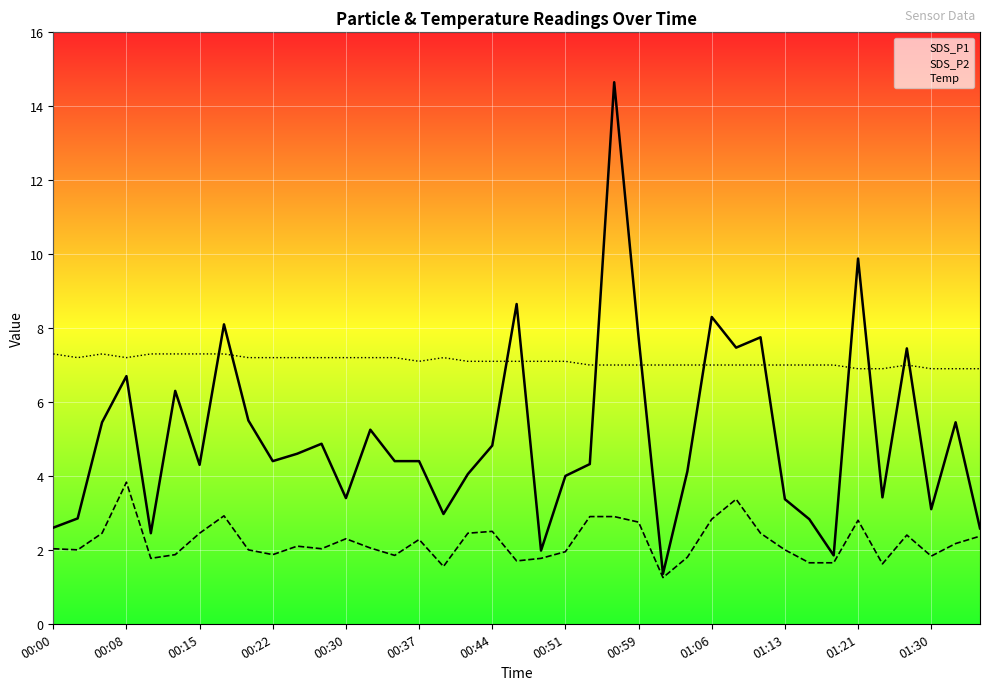

Reading right to left, list all the values displayed in this chart.

SDS_P1: 2.6	5.5	3.1	7.5	3.4	9.9	1.9	2.8	3.4	7.8	7.5	8.3	4.1	1.4	7.8	14.7	4.3	4.0	2.0	8.7	4.8	4.0	3.0	4.4	4.4	5.2	3.4	4.9	4.6	4.4	5.5	8.1	4.3	6.3	2.5	6.7	5.5	2.9	2.6
SDS_P2: 2.4	2.2	1.8	2.4	1.6	2.8	1.6	1.6	2.0	2.5	3.4	2.8	1.8	1.2	2.8	2.9	2.9	1.9	1.8	1.7	2.5	2.5	1.6	2.3	1.9	2.0	2.3	2.0	2.1	1.9	2.0	2.9	2.5	1.9	1.8	3.8	2.5	2.0	2.0
Temp: 6.9	6.9	6.9	7.0	6.9	6.9	7.0	7.0	7.0	7.0	7.0	7.0	7.0	7.0	7.0	7.0	7.0	7.1	7.1	7.1	7.1	7.1	7.2	7.1	7.2	7.2	7.2	7.2	7.2	7.2	7.2	7.3	7.3	7.3	7.3	7.2	7.3	7.2	7.3